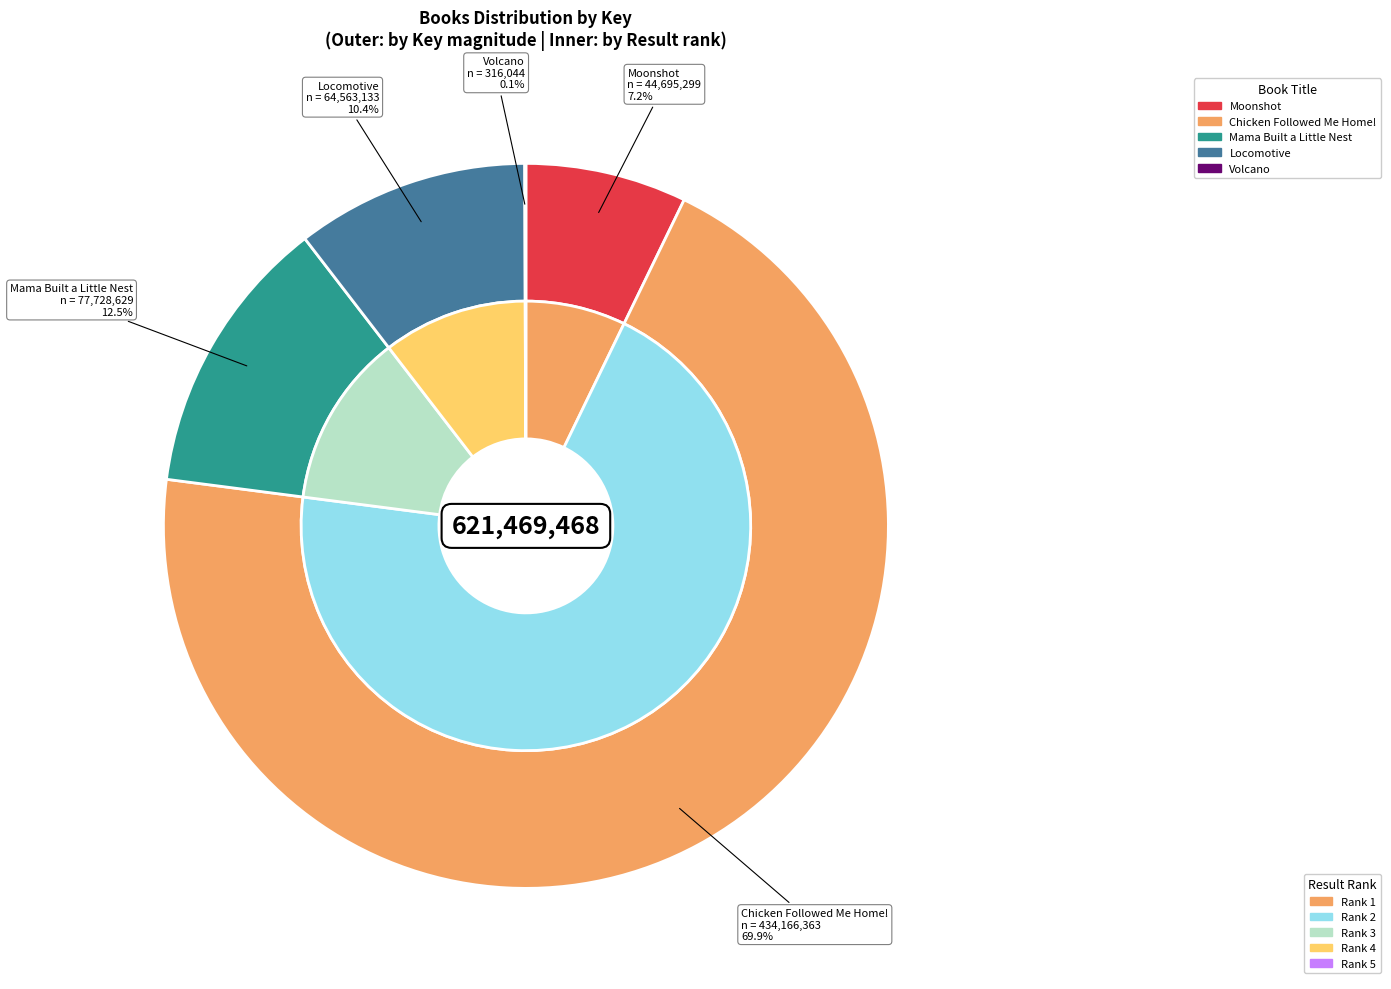

Does Chicken Followed Me Home! represent more than half of the total?

Yes